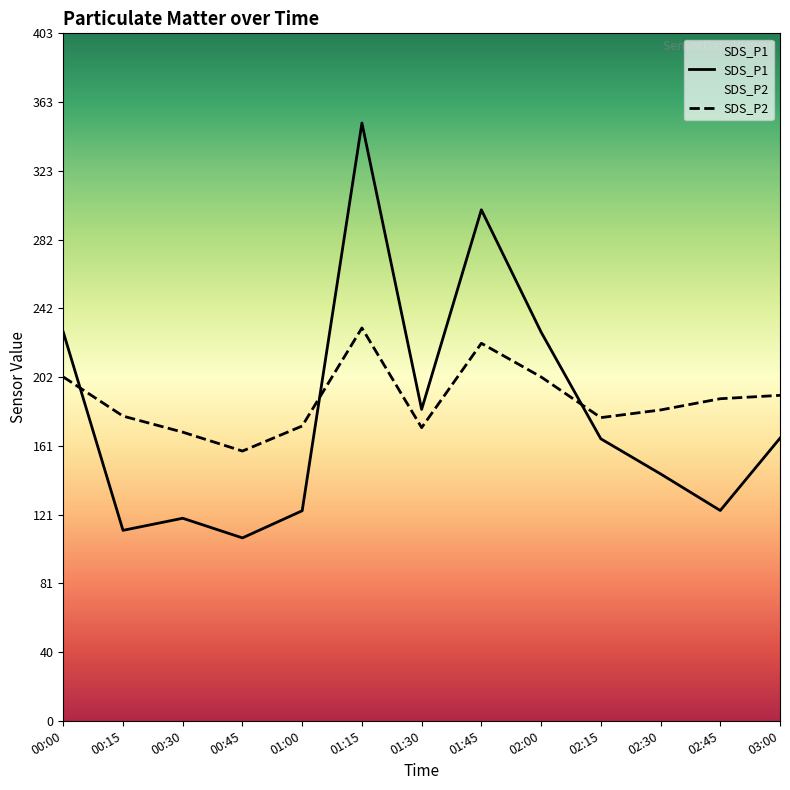

The SDS_P2 series shows 178.8 at 00:15. True or false?

True